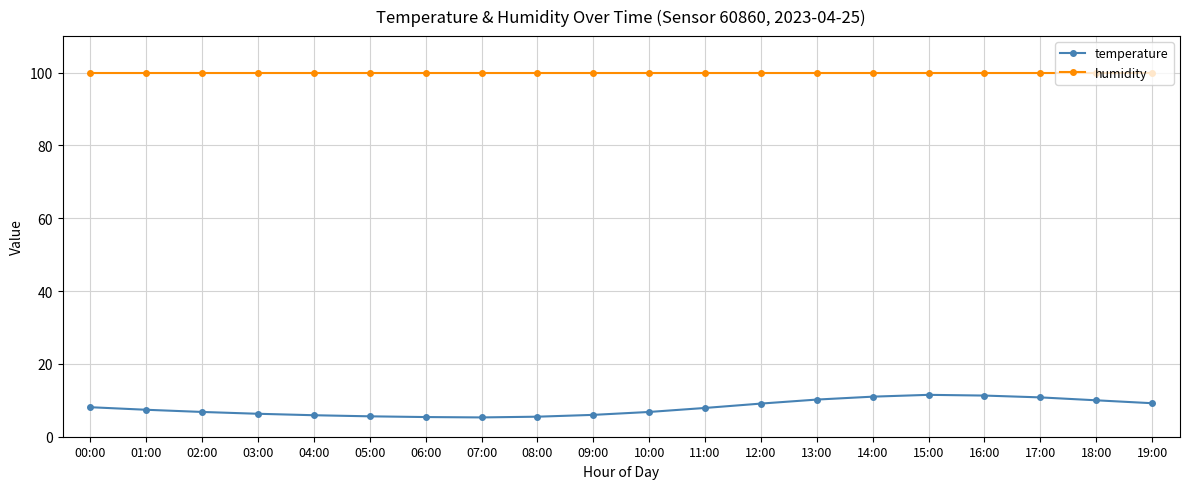

At 08:00, list the series in order from smallest to largest.

temperature, humidity